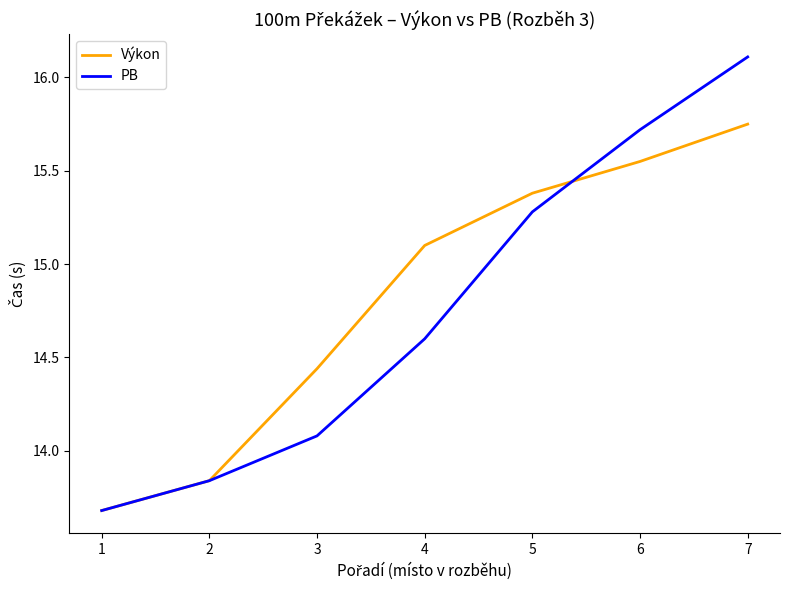

What is the sum of the PB values at 4 and 2?

28.4